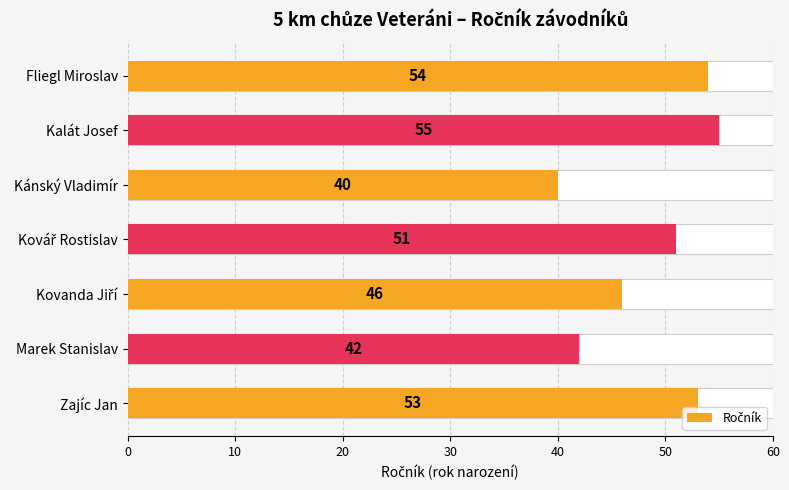

Reading left to right, list all the values displayed in this chart.

54	55	40	51	46	42	53